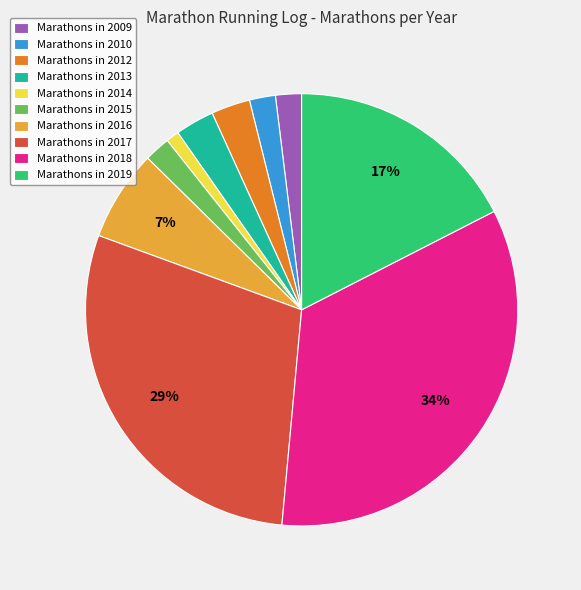

Does Marathons in 2012 represent more than half of the total?

No